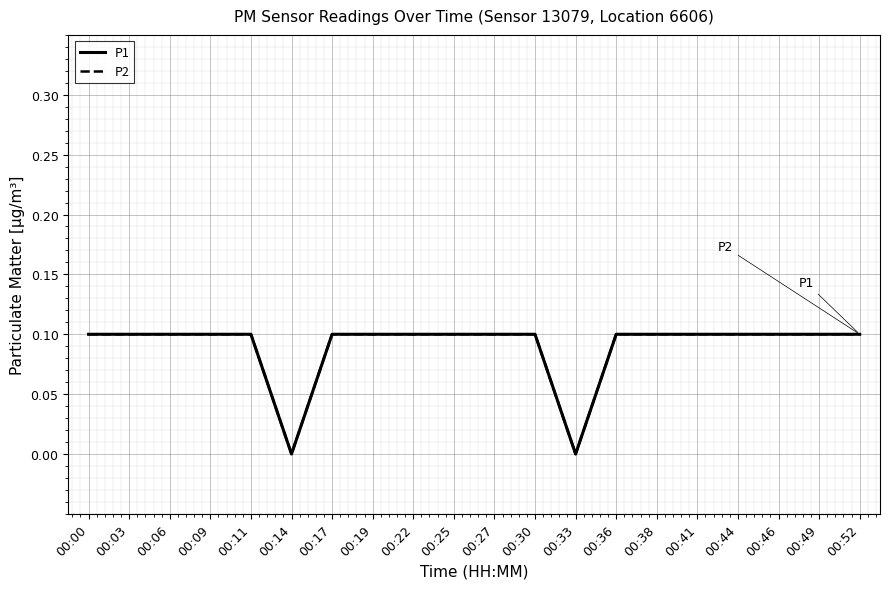

What is the difference between the maximum and minimum values in the P1 series?

0.1